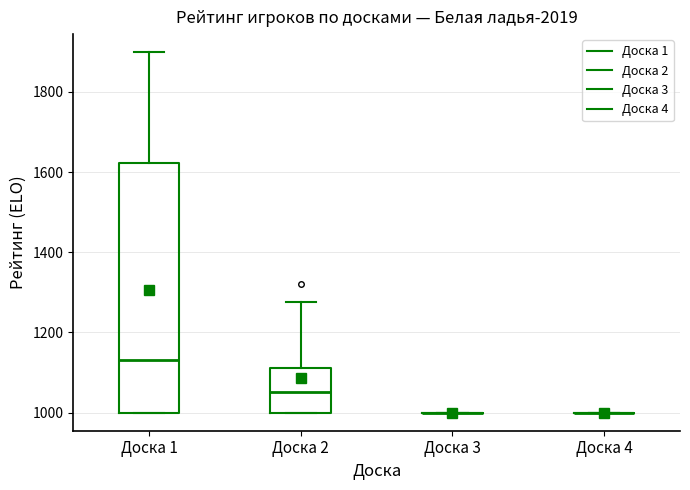

Reading left to right, read every box against the y-axis: the position of its median line, the range the box covers, and the ends of its whiskers. The values are not printed on the chart, so give them approximately, as read against the axis.

Доска 1: median 1140, box 1000 to 1620, whiskers 1000 to 1900
Доска 2: median 1060, box 1000 to 1120, whiskers 1000 to 1280
Доска 3: box collapsed to a line at 1000, whiskers 1000 to 1000
Доска 4: box collapsed to a line at 1000, whiskers 1000 to 1000